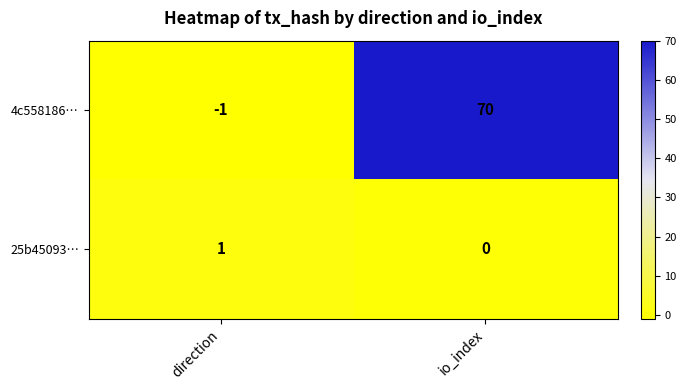

Read the 4c558186… value at io_index, to the nearest 5.

70